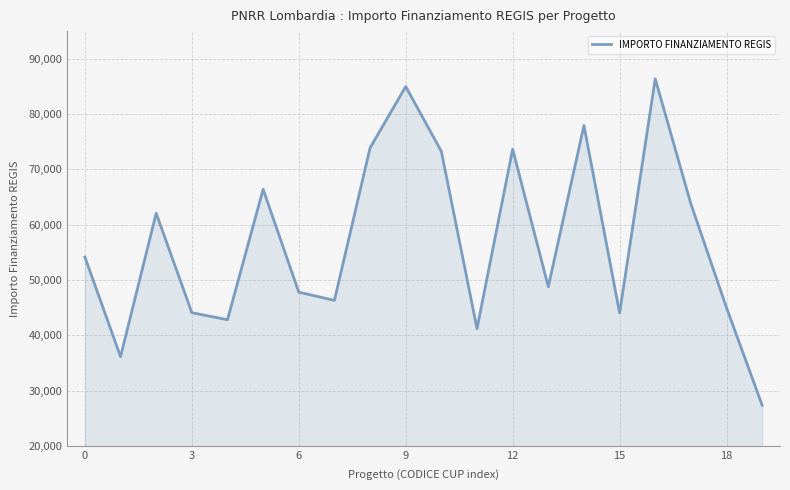

What is the difference between the maximum and minimum values?

59028.1